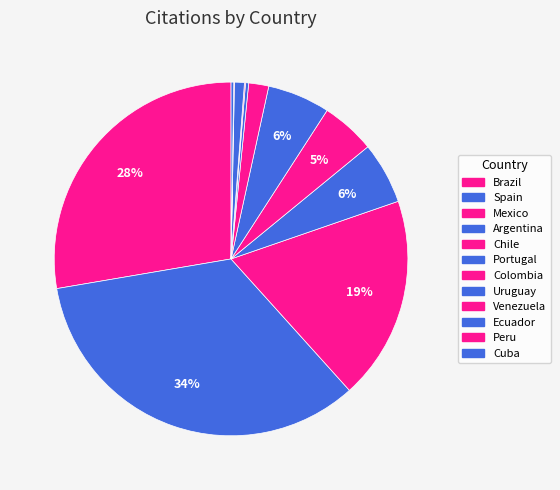

To the nearest percent, what percentage of the pie is Spain?

34%